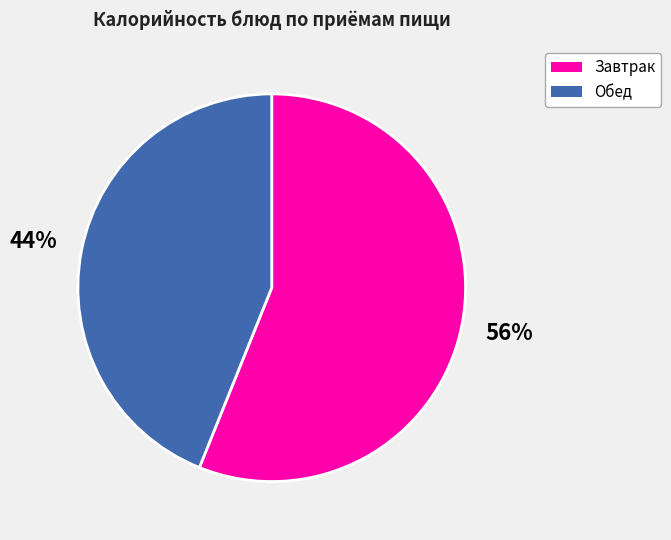

Is there a majority slice in this chart?

Yes